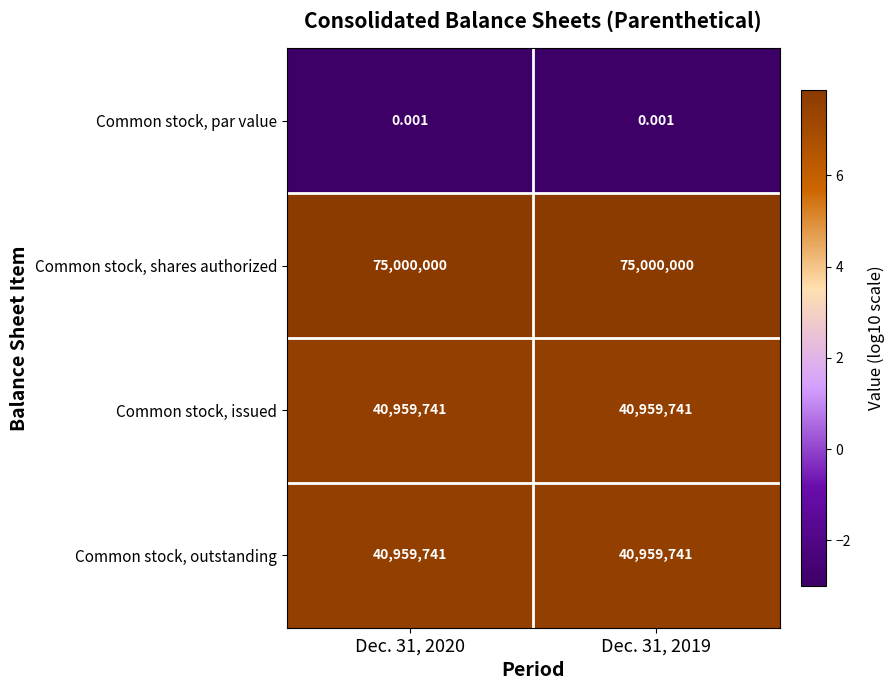

Which series has the largest total across all categories?

Common stock, shares authorized